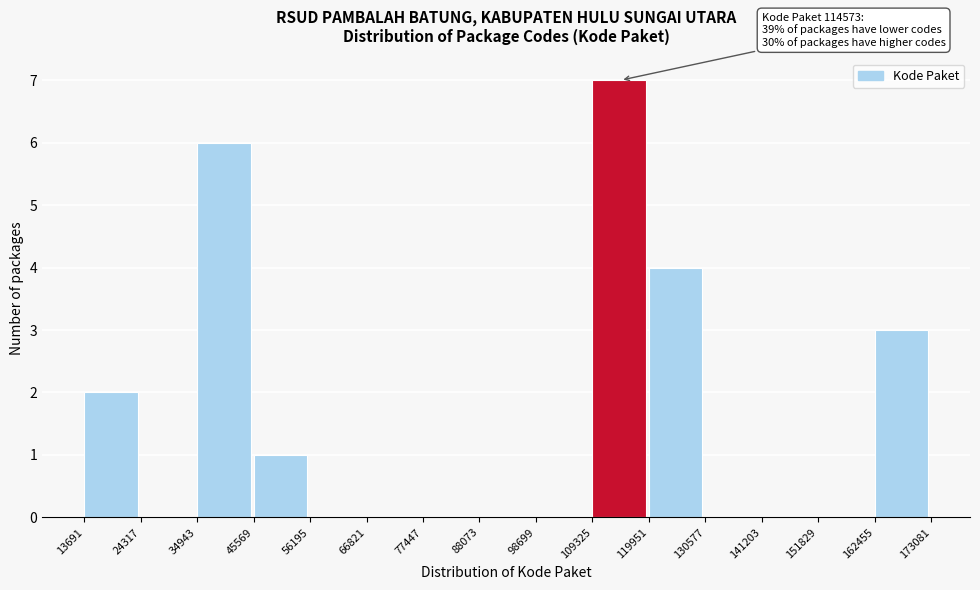

Over which range of the x-axis is the bar tallest?

109325 to 119951